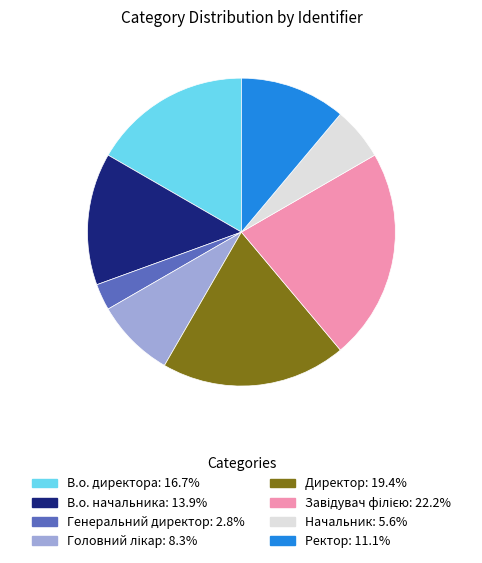

What is the smallest slice in the pie chart?

Генеральний директор